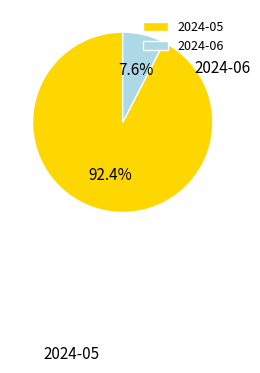

Which slice represents more than half of the pie?

2024-05